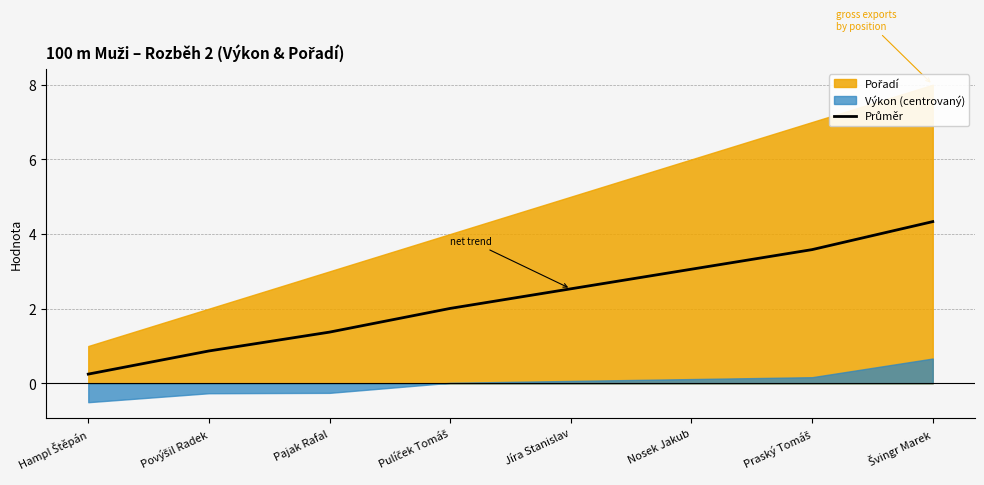

At which label does the data first exceed 2?

Pulíček Tomáš